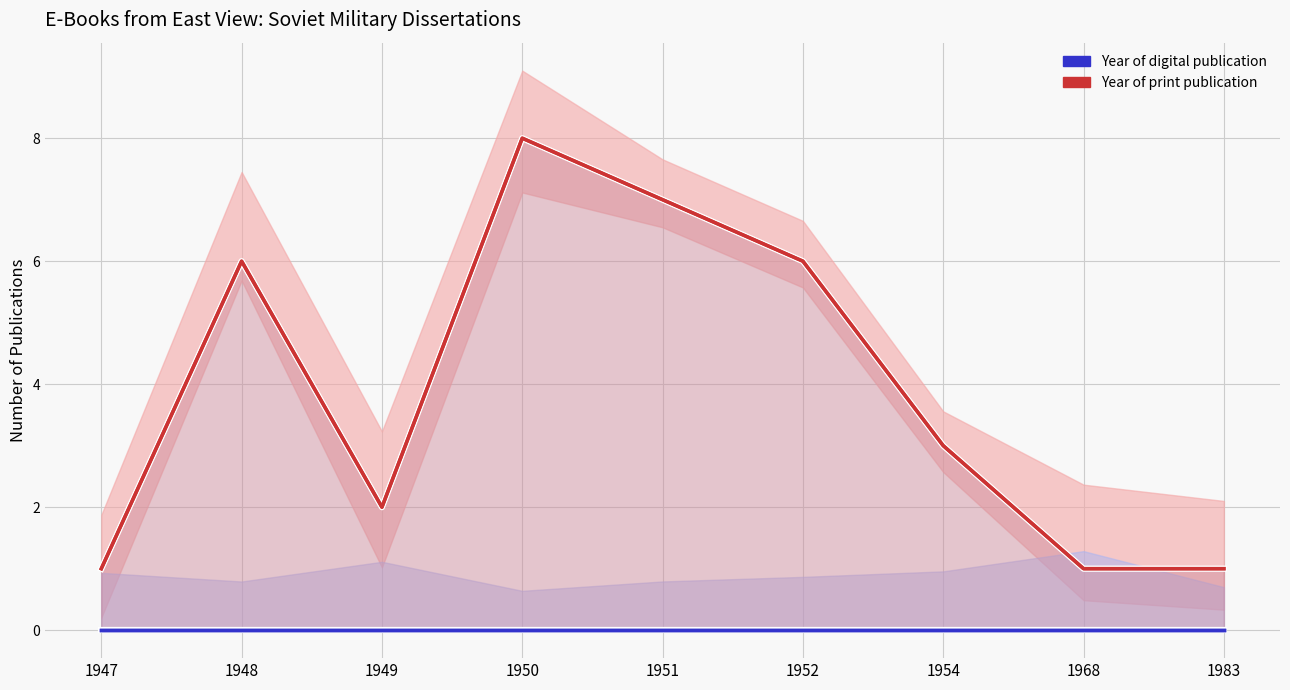

Reading left to right, transcribe all the data shown in this chart.

Year of digital publication: 1947=0	1948=0	1949=0	1950=0	1951=0	1952=0	1954=0	1968=0	1983=0
Year of print Publication: 1947=1	1948=6	1949=2	1950=8	1951=7	1952=6	1954=3	1968=1	1983=1